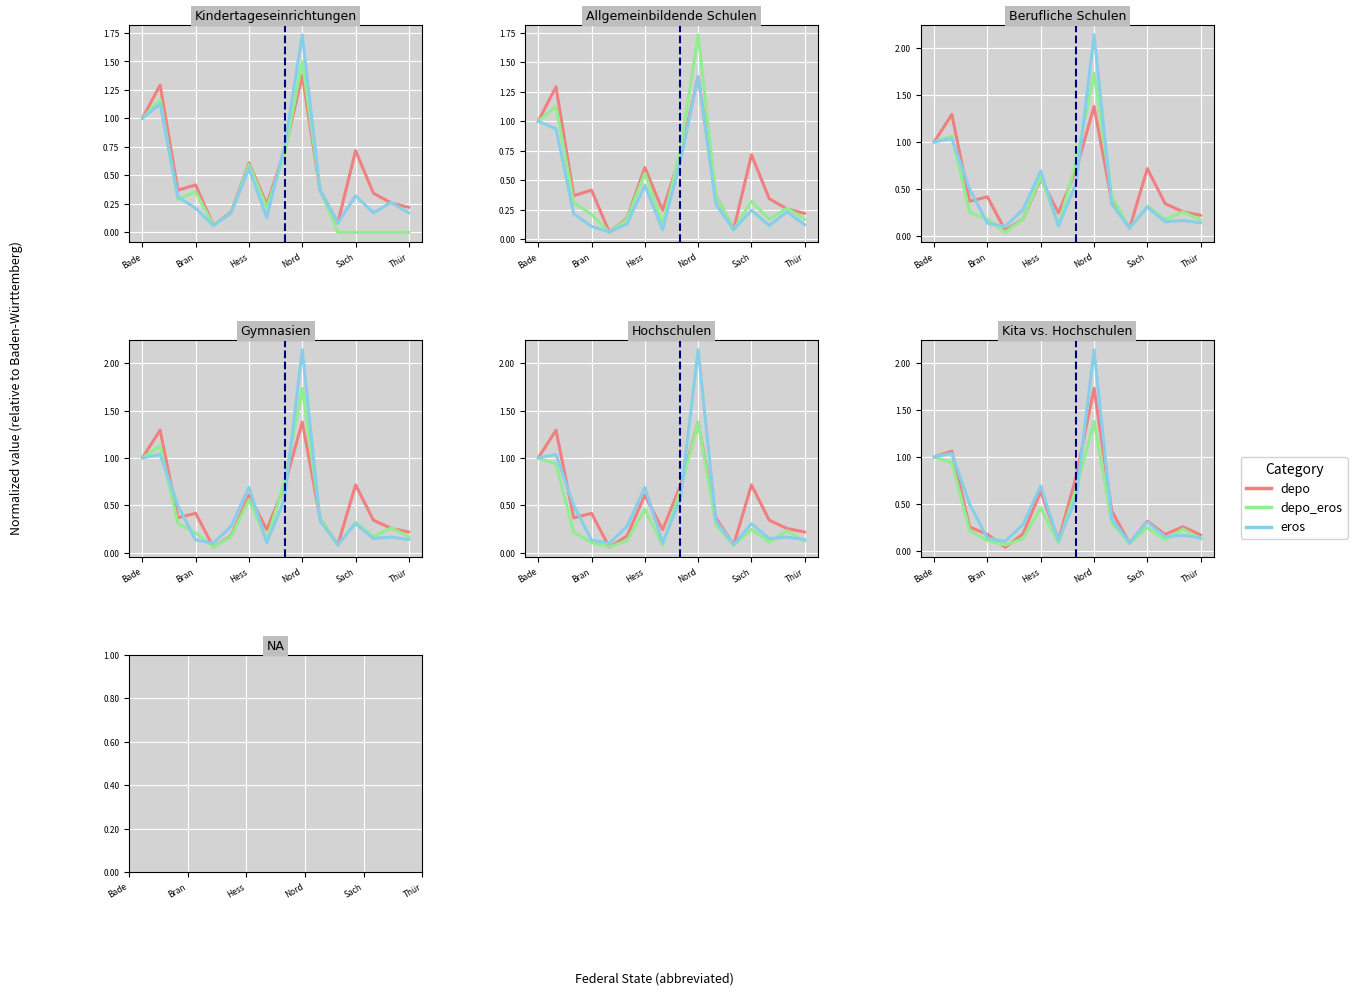

Is the value of depo_eros at 14 greater than the value of eros at 15?

Yes